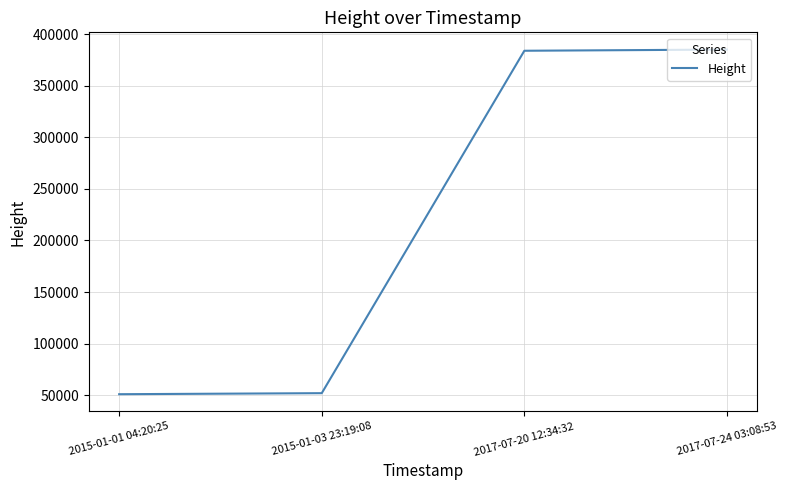

What is the greatest value displayed?

384951